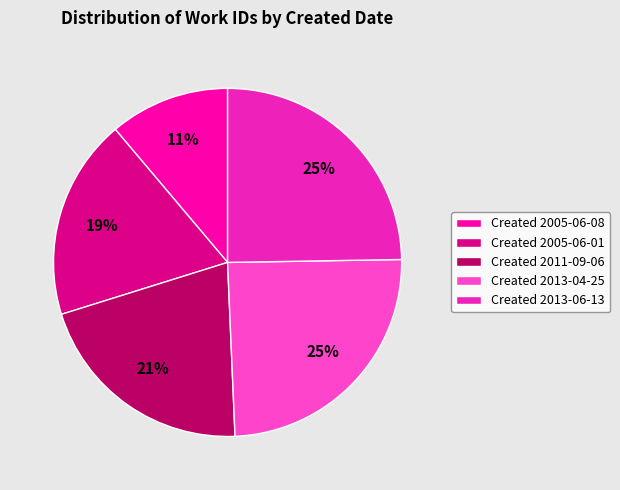

Which slice is the smallest?

Created 2005-06-08